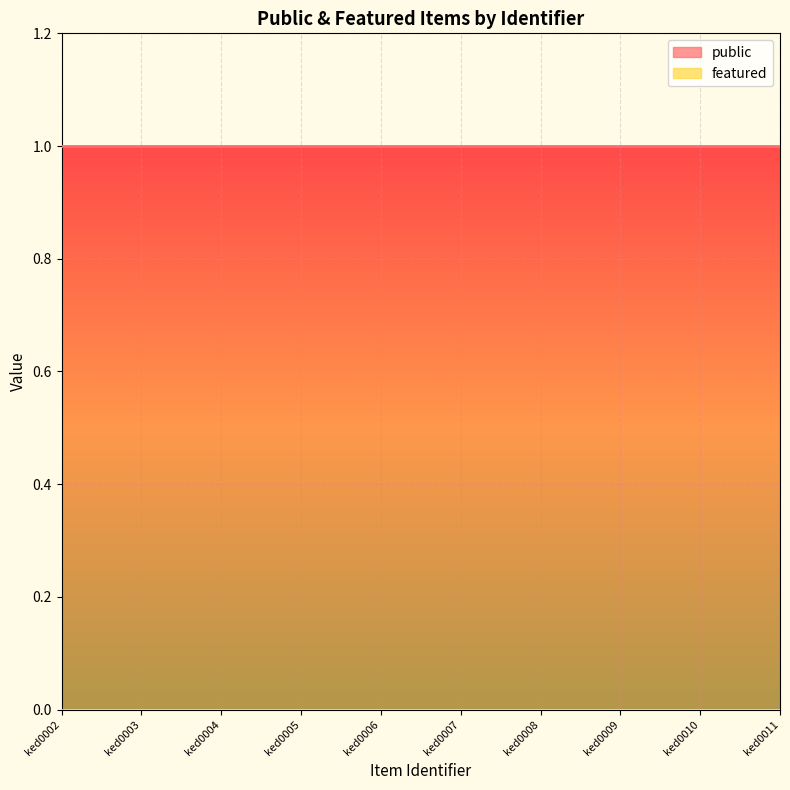

What is the difference between the highest and lowest values at ked0008?

1